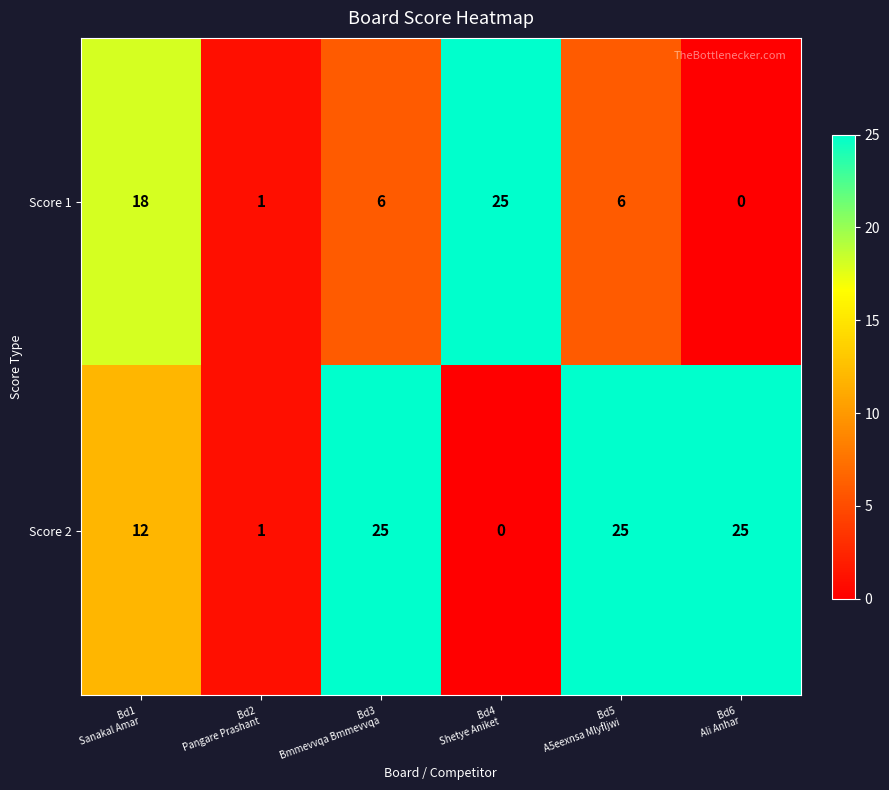

What is the average value of the Score 2 series?

15